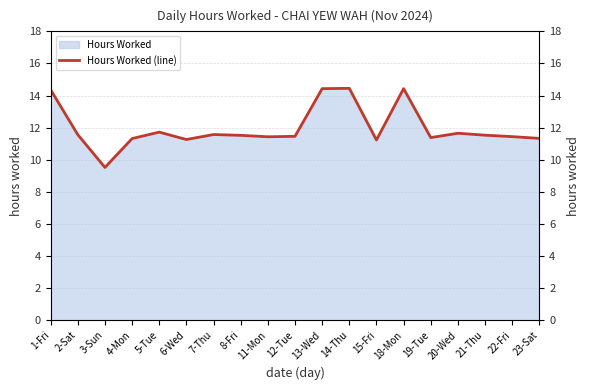

The value at 5-Tue is 11.7. True or false?

True